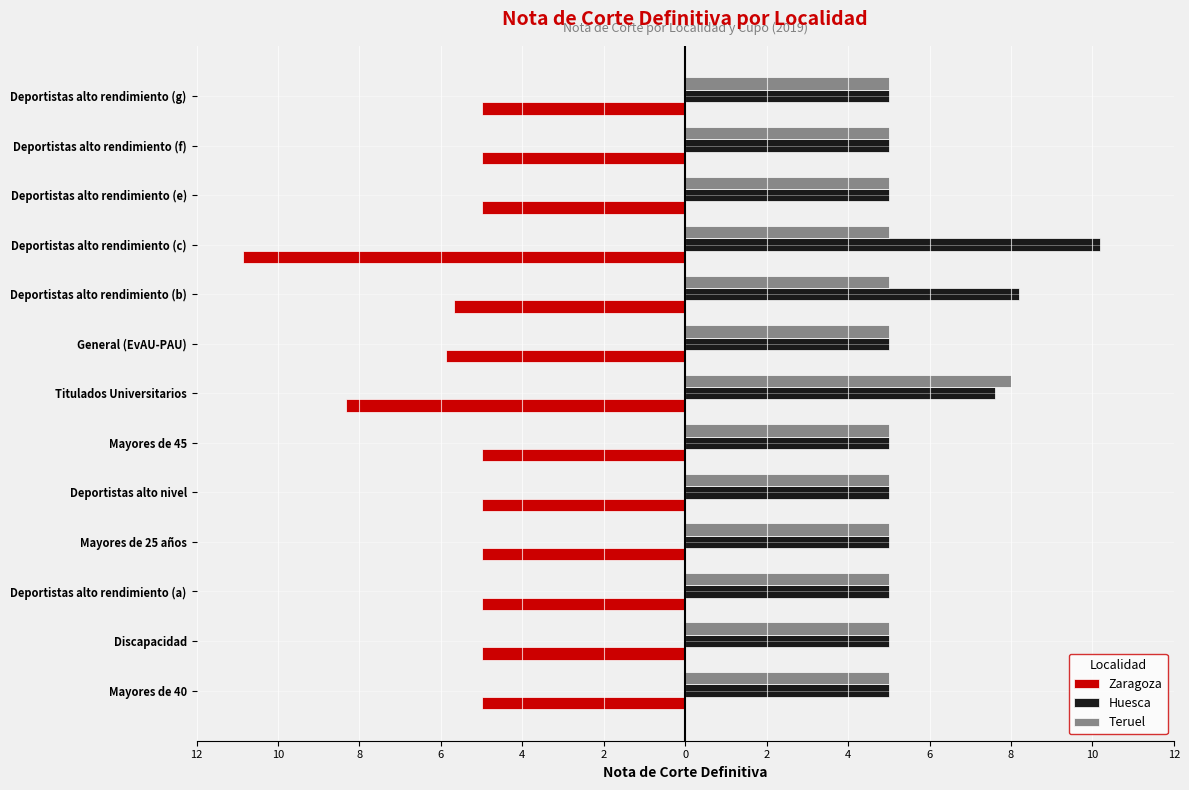

What is the difference between the maximum and minimum values in the Teruel series?

3.0